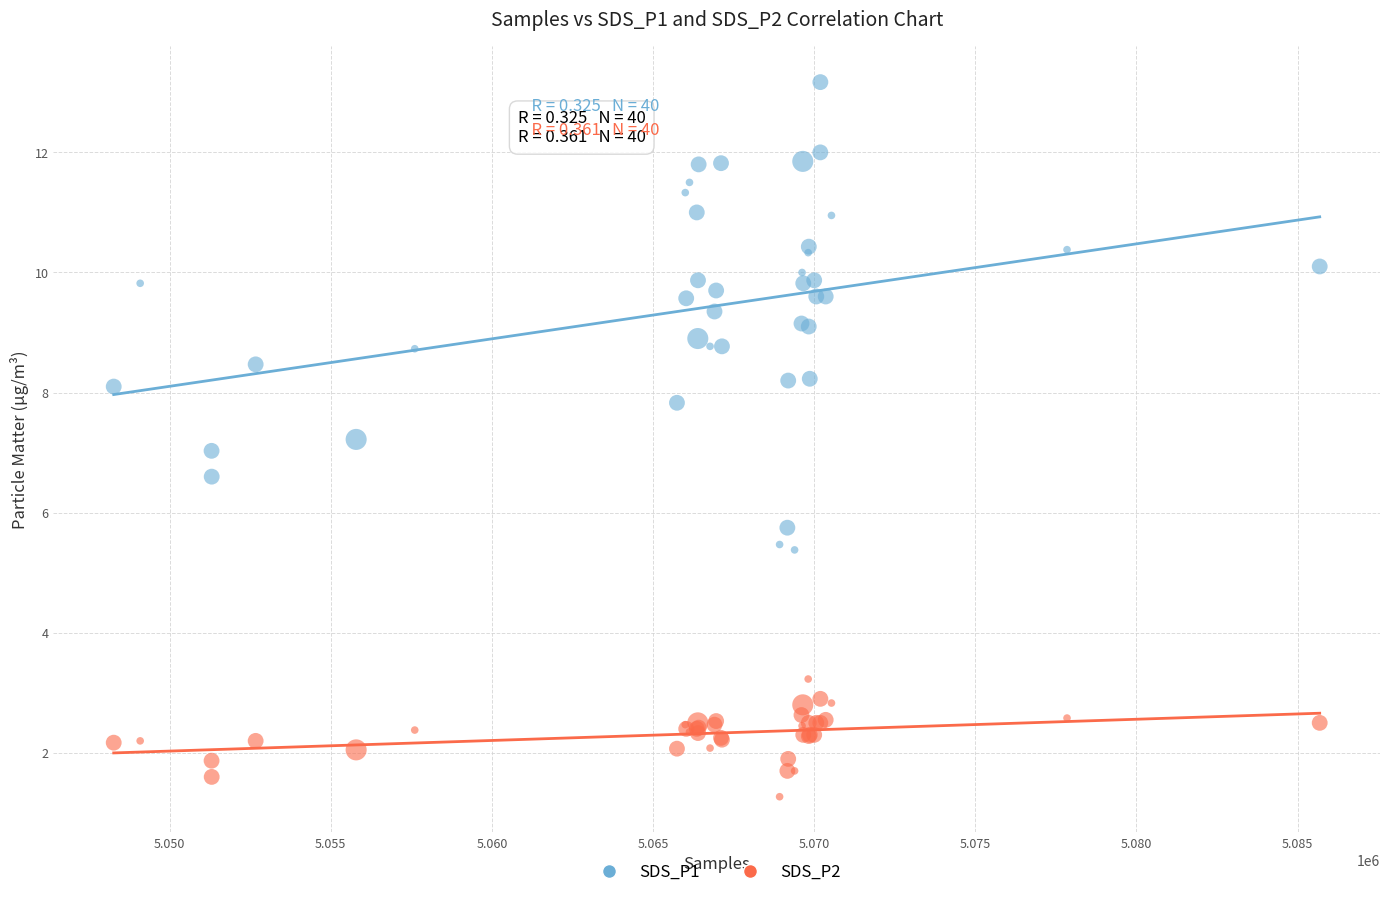

Which series has the widest spread of Y values?

SDS_P1